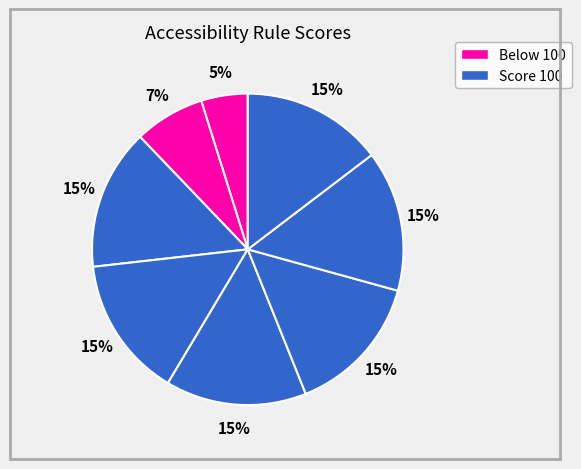

Count the number of slices in the pie.

8